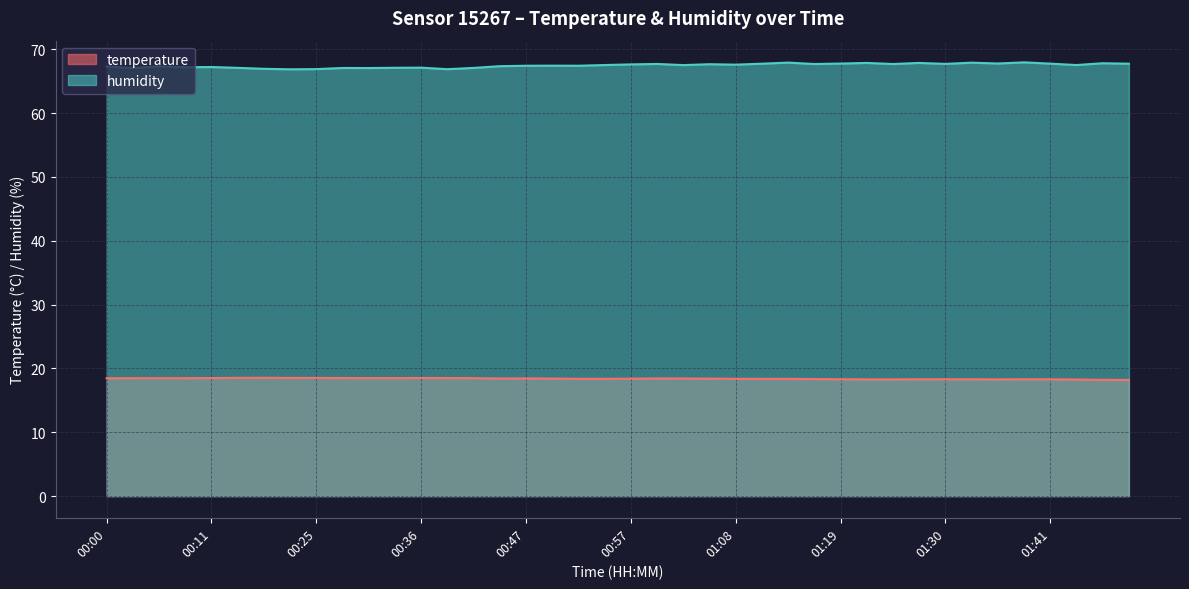

Which category has the lowest value across all series?

01:48